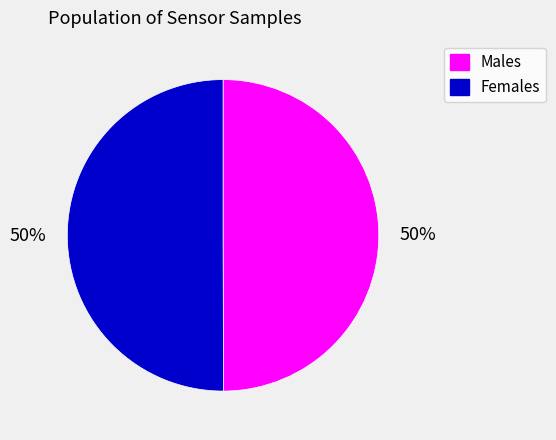

Combined, do Males and Females account for over 50%?

Yes